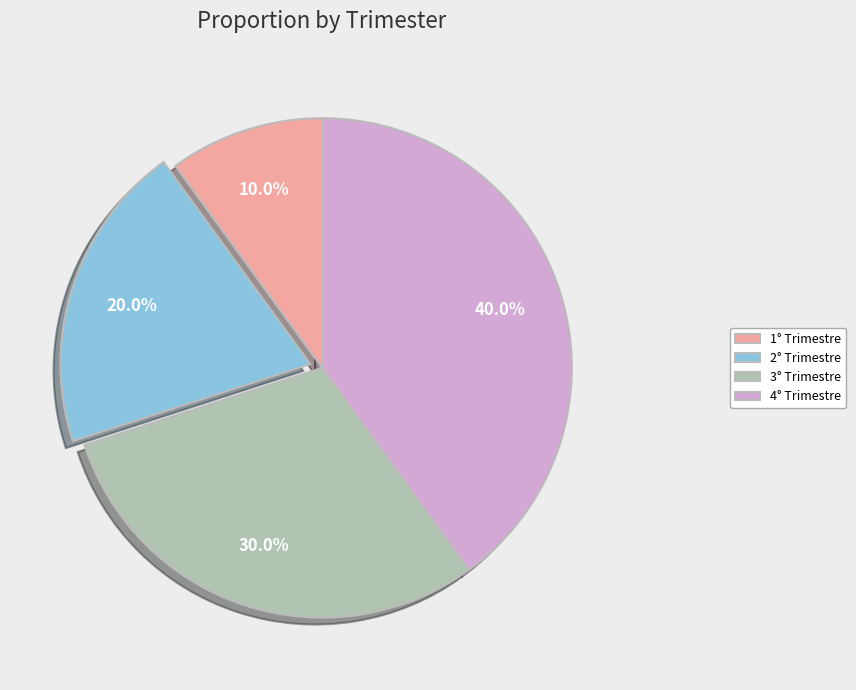

To the nearest percent, what is the average slice percentage?

25%